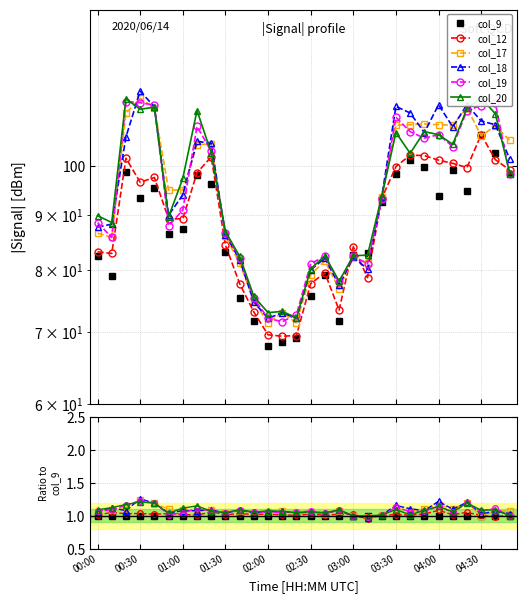

Which series ends up on top after the final intersection of col_20 and col_12?

col_12